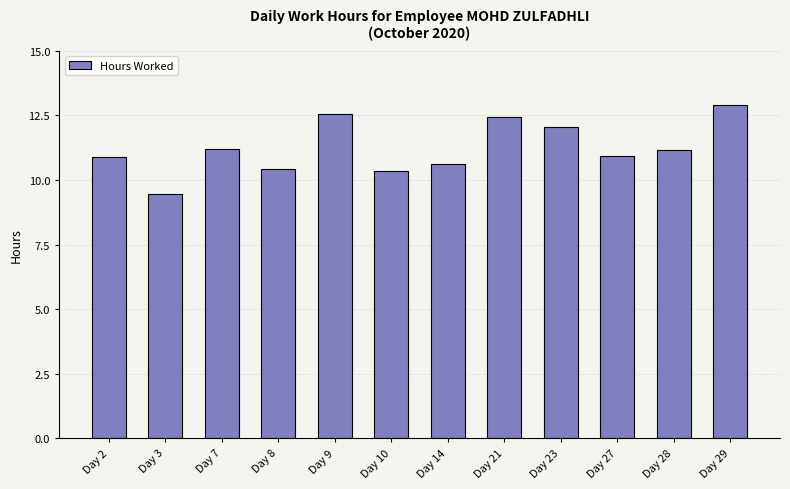

What is the sum of all values?

134.8